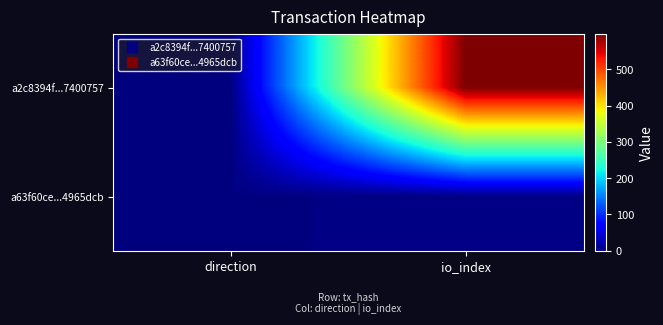

Reading left to right, list all the values displayed in this chart.

a2c8394f...7400757: direction=-1	io_index=598
a63f60ce...4965dcb: direction=1	io_index=2